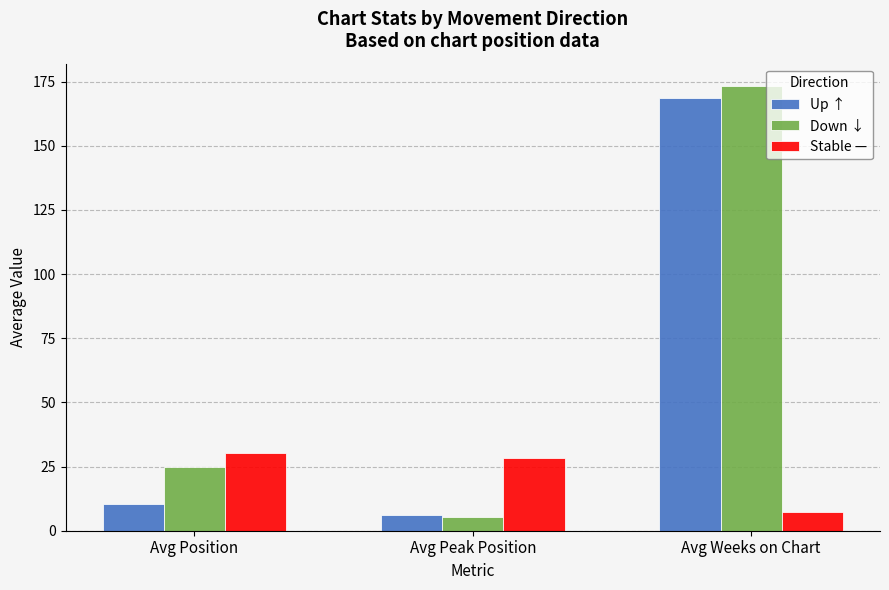

Which series has the largest total across all categories?

Down ↓